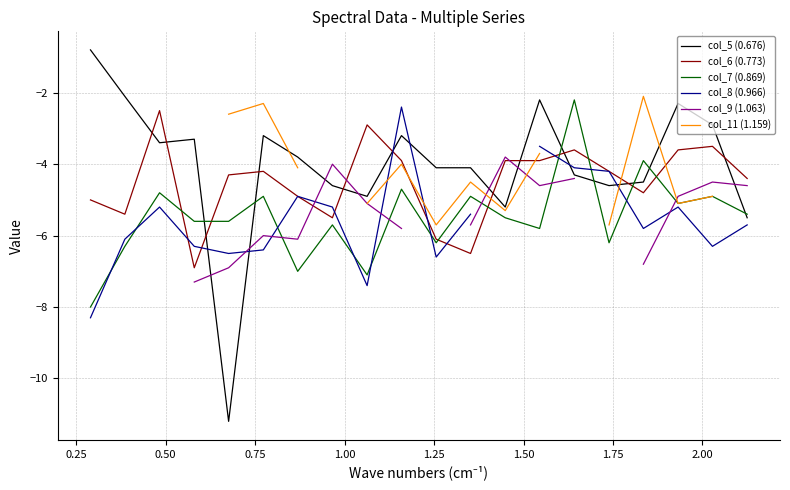

True or false: col_7 (0.869) and col_11 (1.159) cross at least once.

False